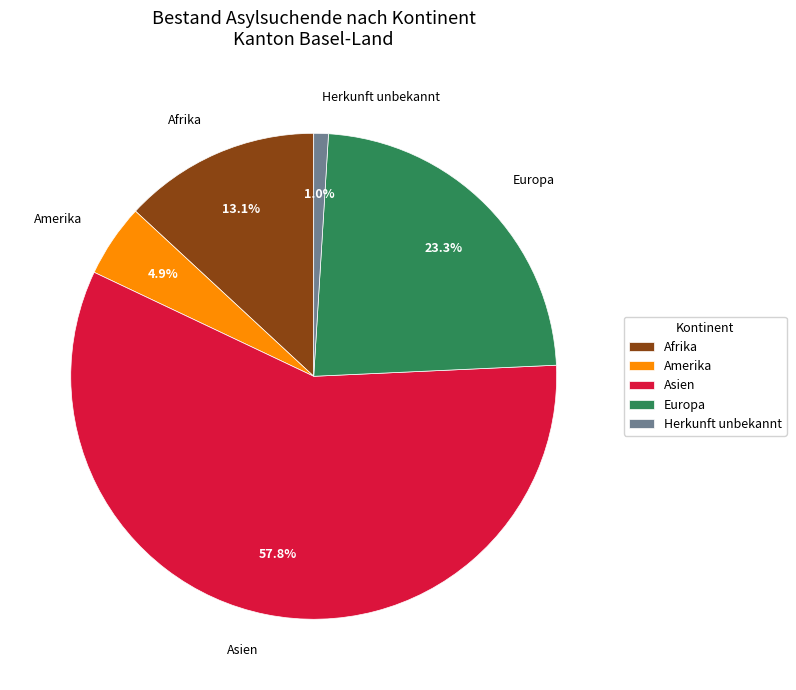

Is it true that Asien is 58% of the pie?

True